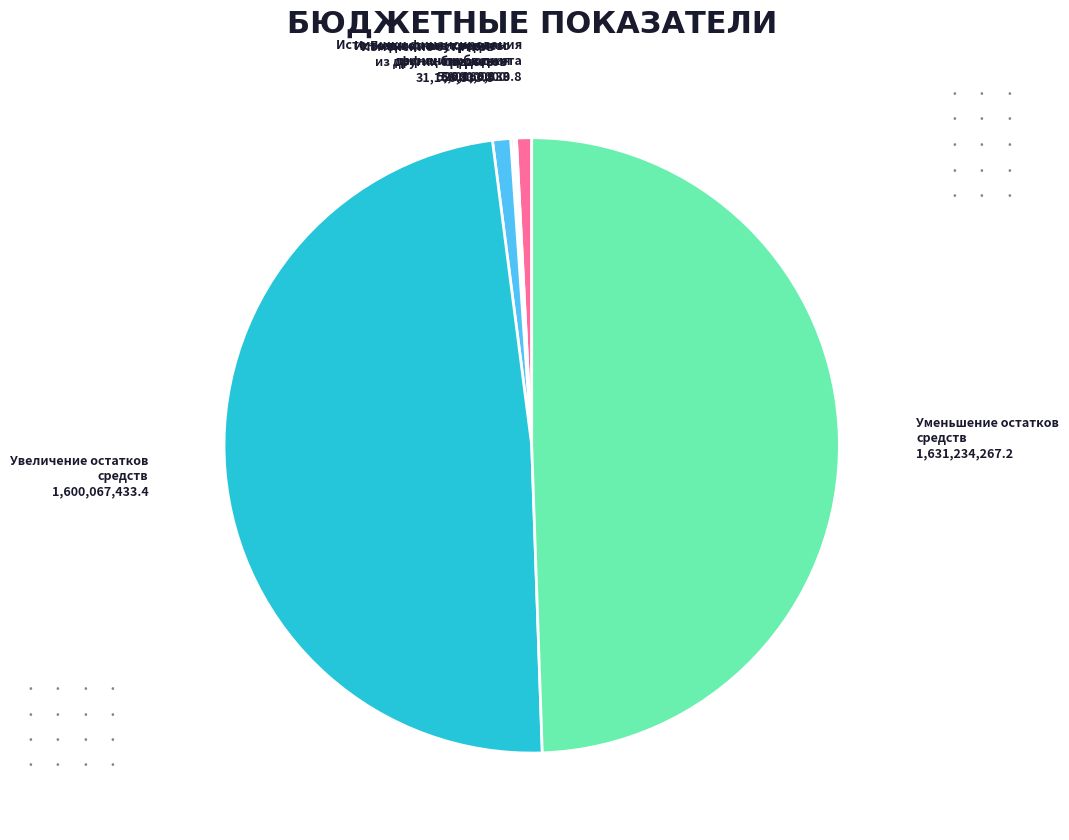

Is there a majority slice in this chart?

No